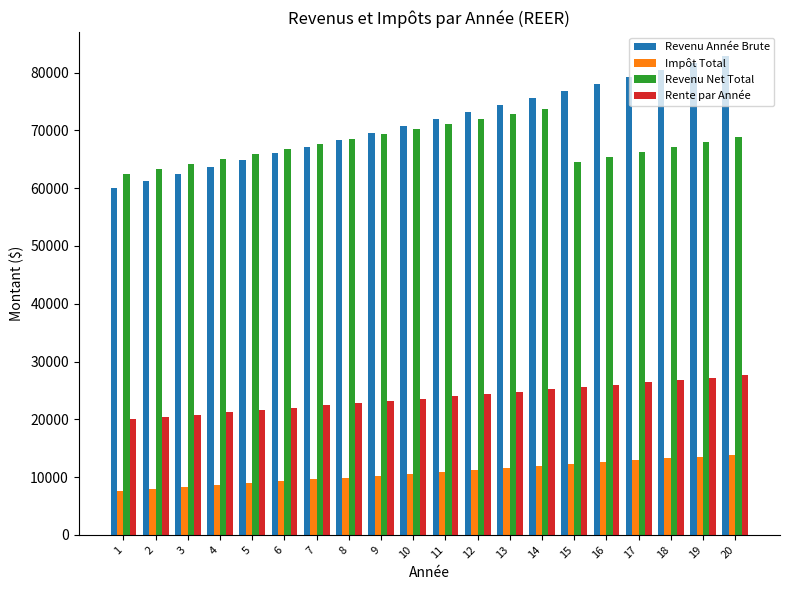

What is the difference between the Revenu Année Brute values at 15 and 18?

3600.0